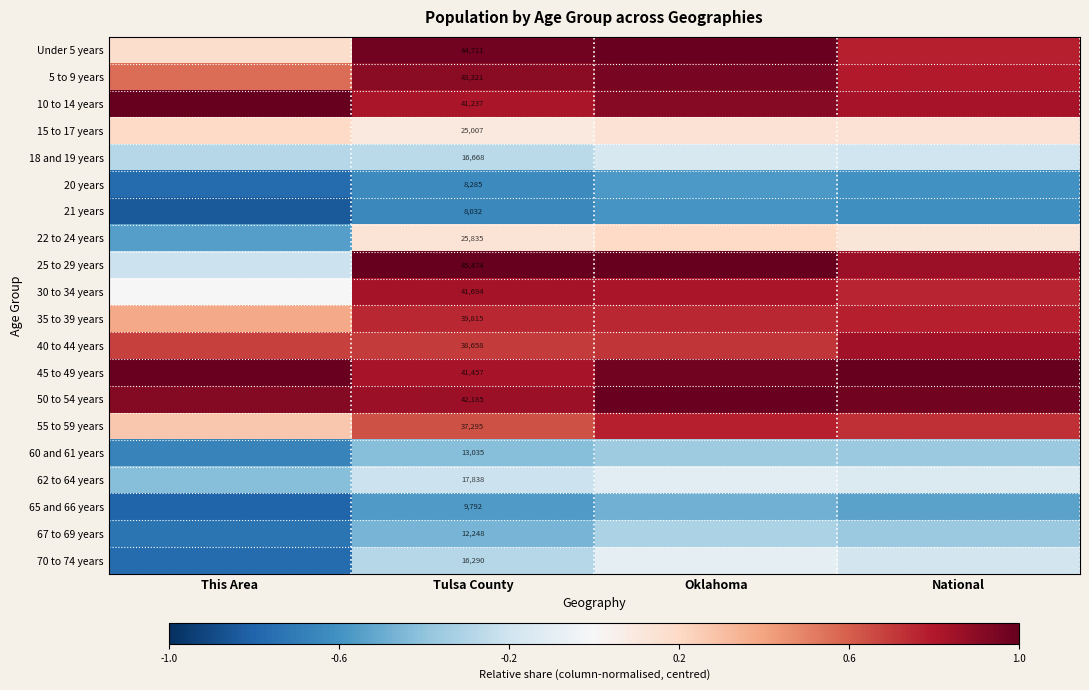

At which label is 21 years closest to 0?

Oklahoma